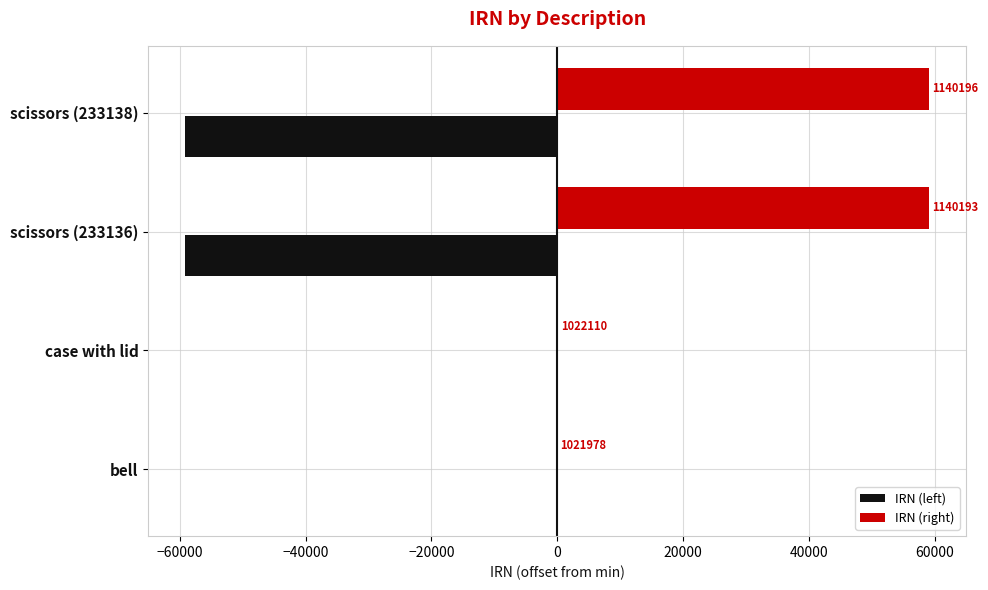

What are all the series names shown in the legend?

IRN (left), IRN (right)